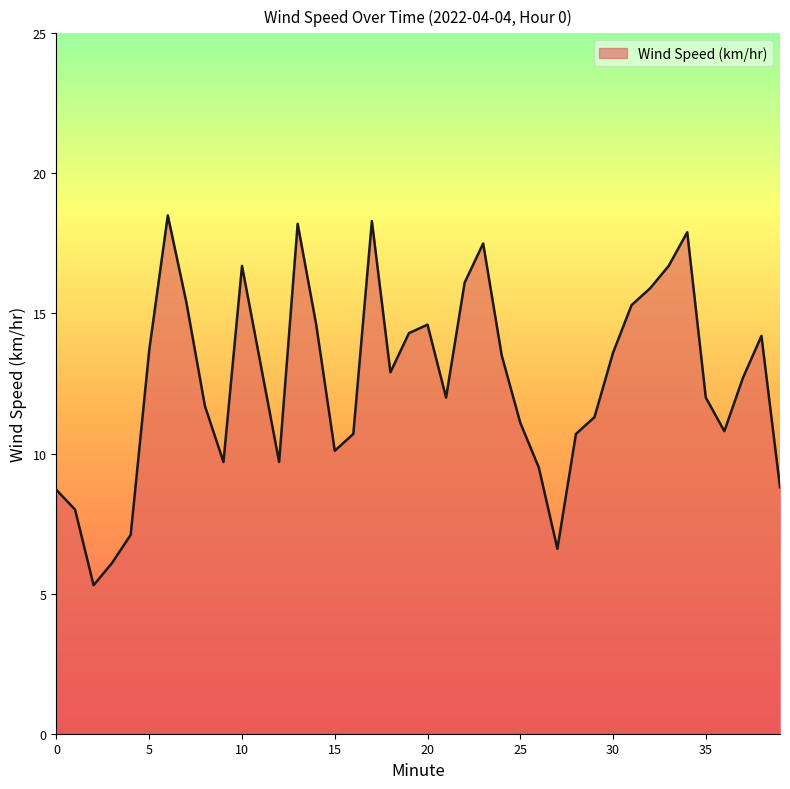

What is the greatest value displayed?

18.5